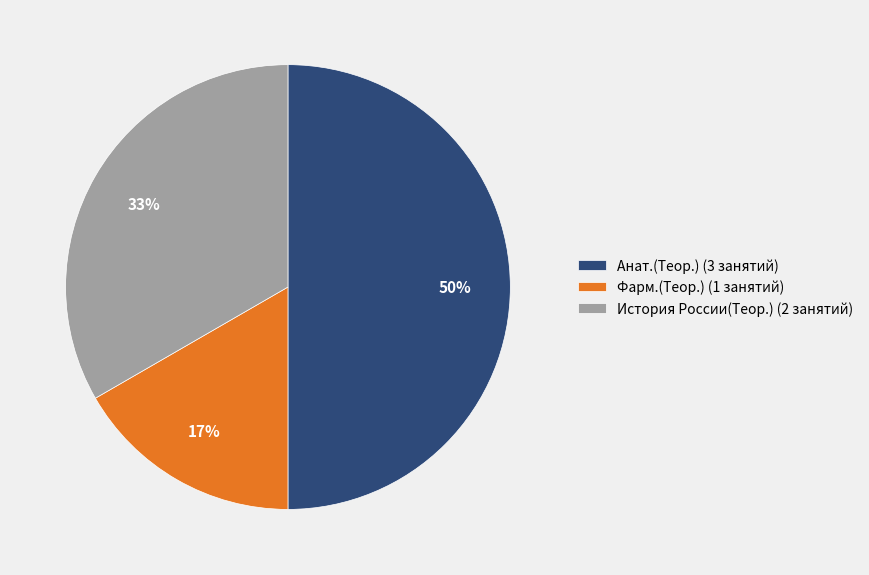

To the nearest percent, what percentage of the pie is Анат.(Теор.)?

50%